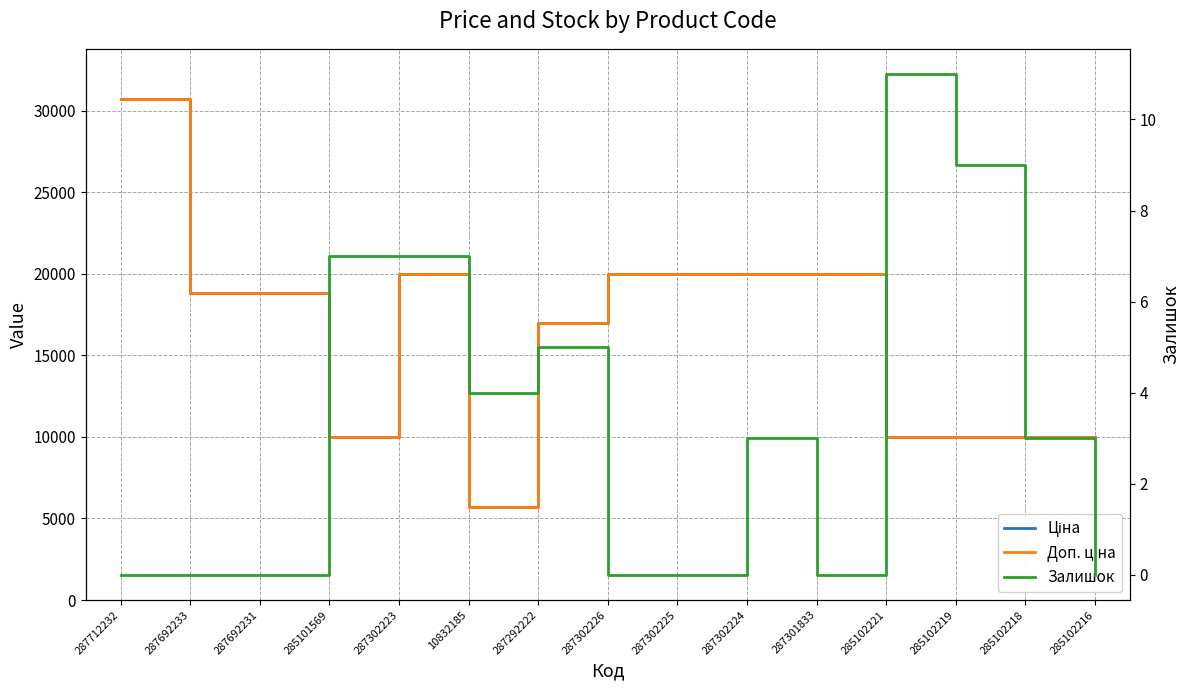

What is the average value of the Ціна series?

16043.8